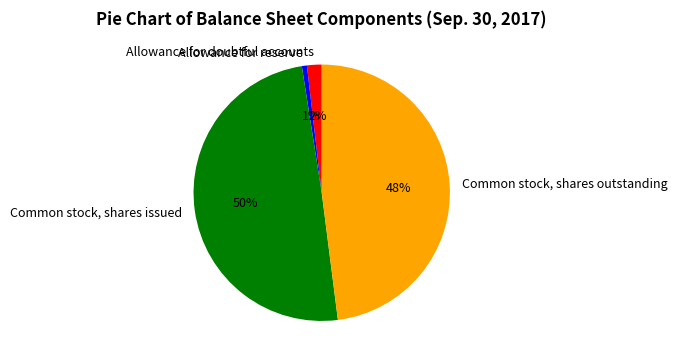

True or false: Common stock, shares issued accounts for 50% of the total.

True